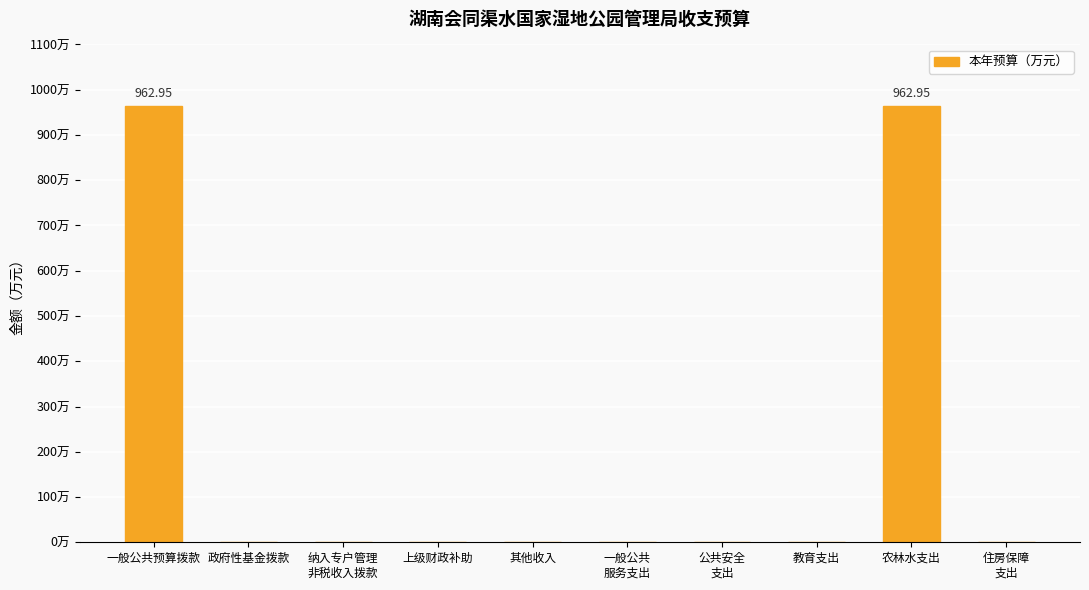

Which label corresponds to the largest value in the chart?

一般公共预算拨款